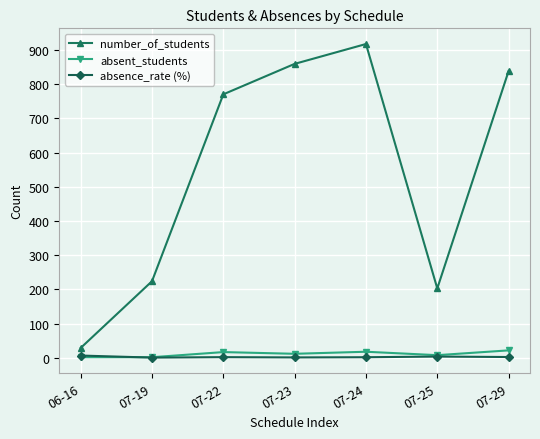

Which category has the lowest value in the number_of_students series?

06-16